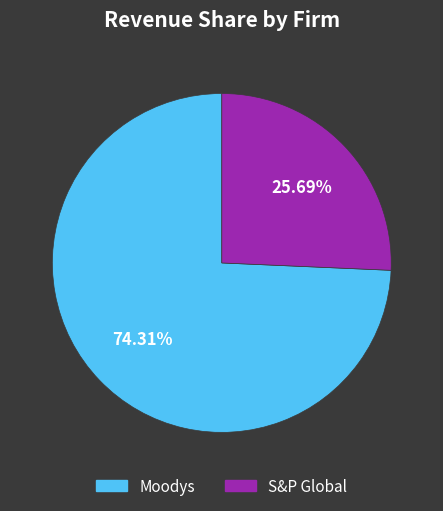

What is the majority slice?

Moodys